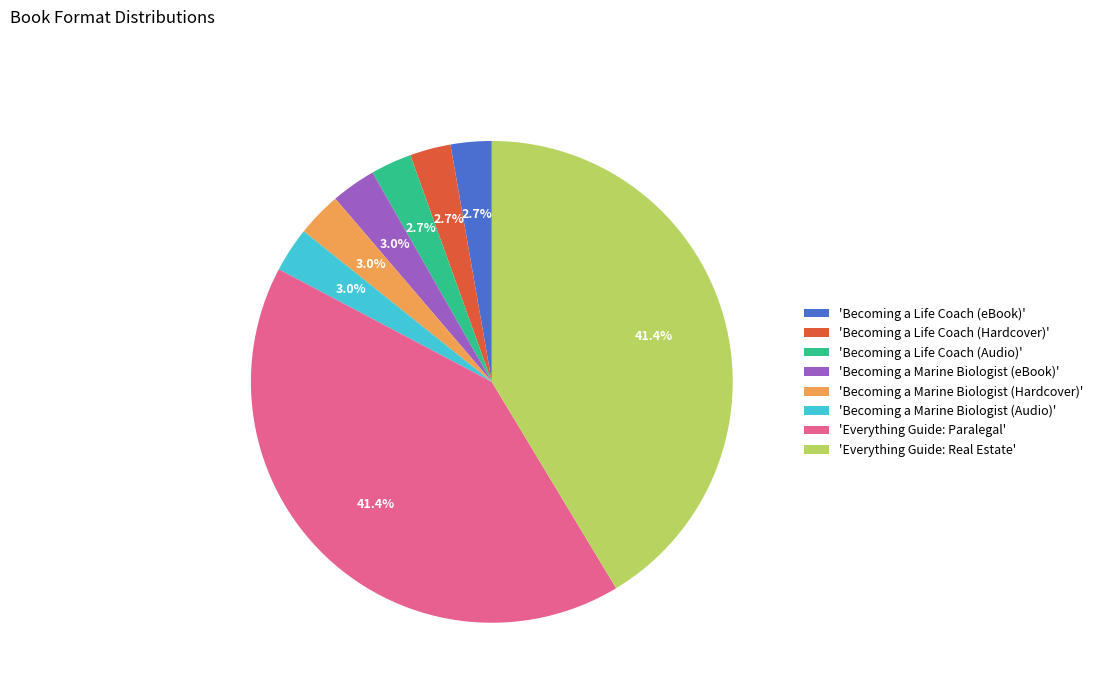

What is the total percentage of 'Everything Guide: Paralegal' and 'Becoming a Life Coach (Hardcover)'?

44.1%